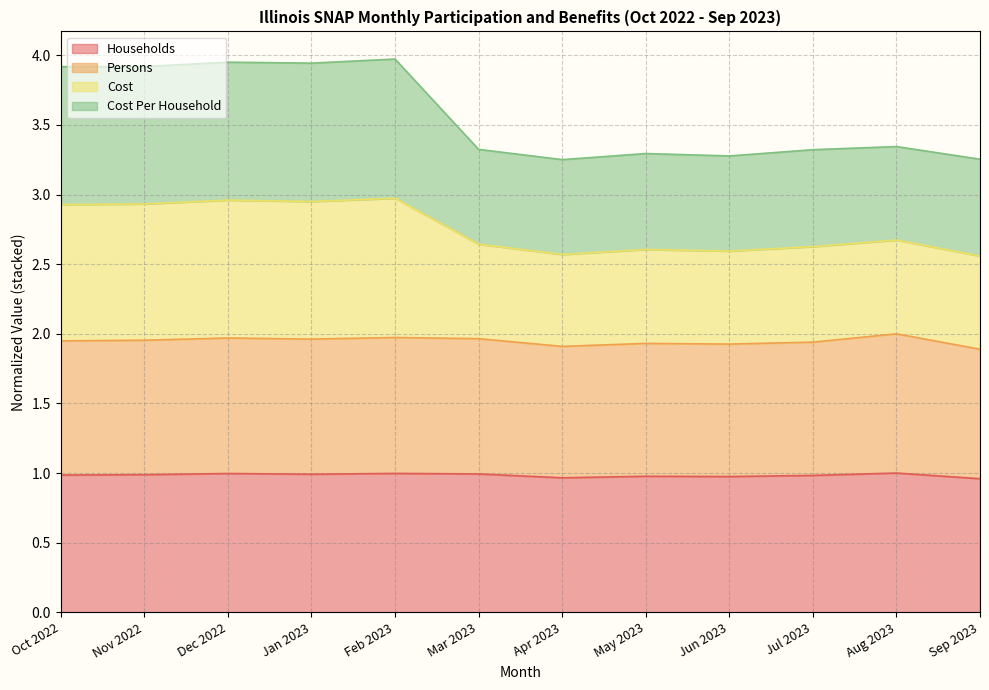

True or false: Households has a value of 0.6 at Jun 2023.

False